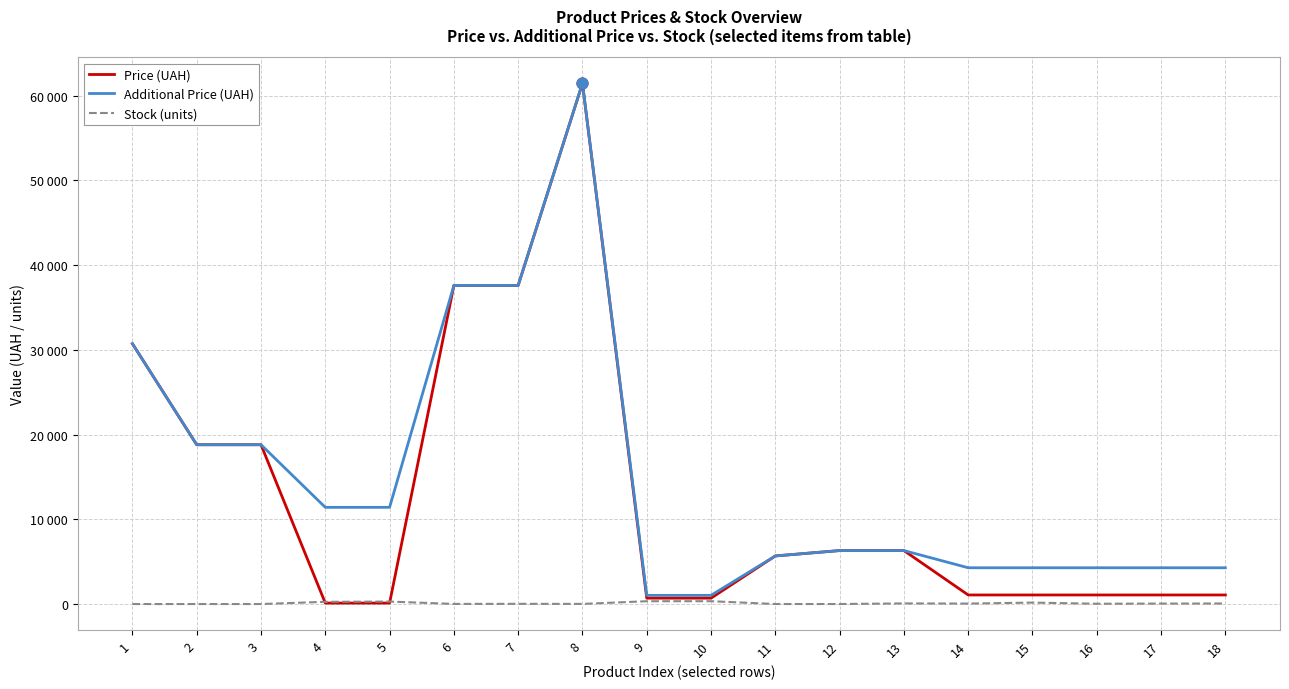

Which series has the largest total across all categories?

Additional Price (UAH)